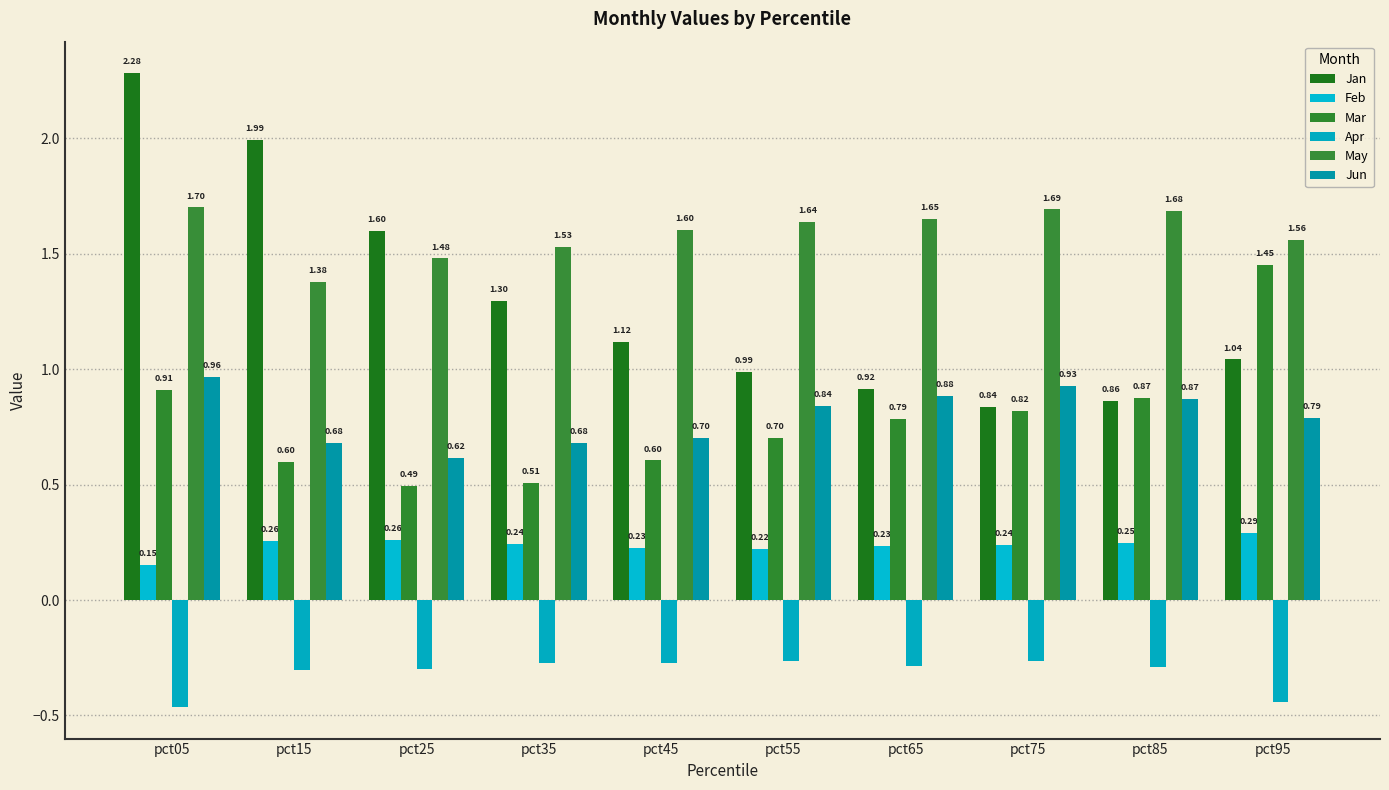

What is the difference between the May values at pct25 and pct45?

0.1